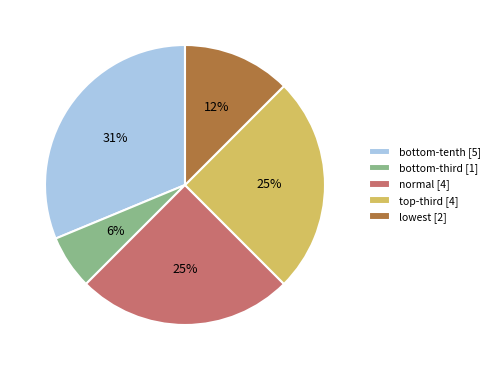

Is there any slice that represents more than half of the pie?

No